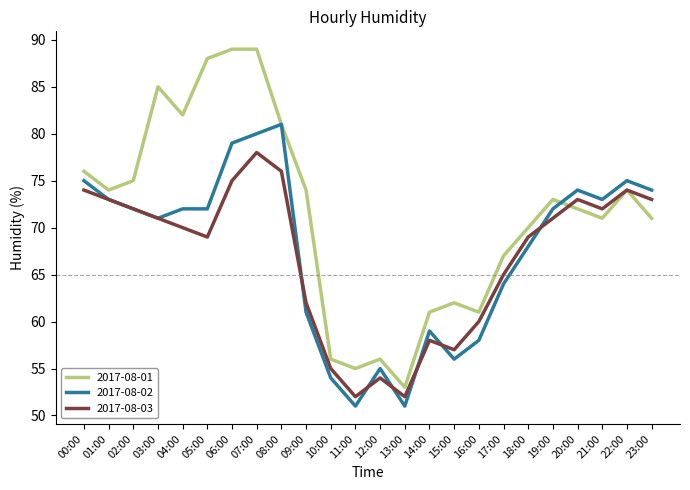

What is the difference between the maximum and minimum values in the 2017-08-02 series?

30